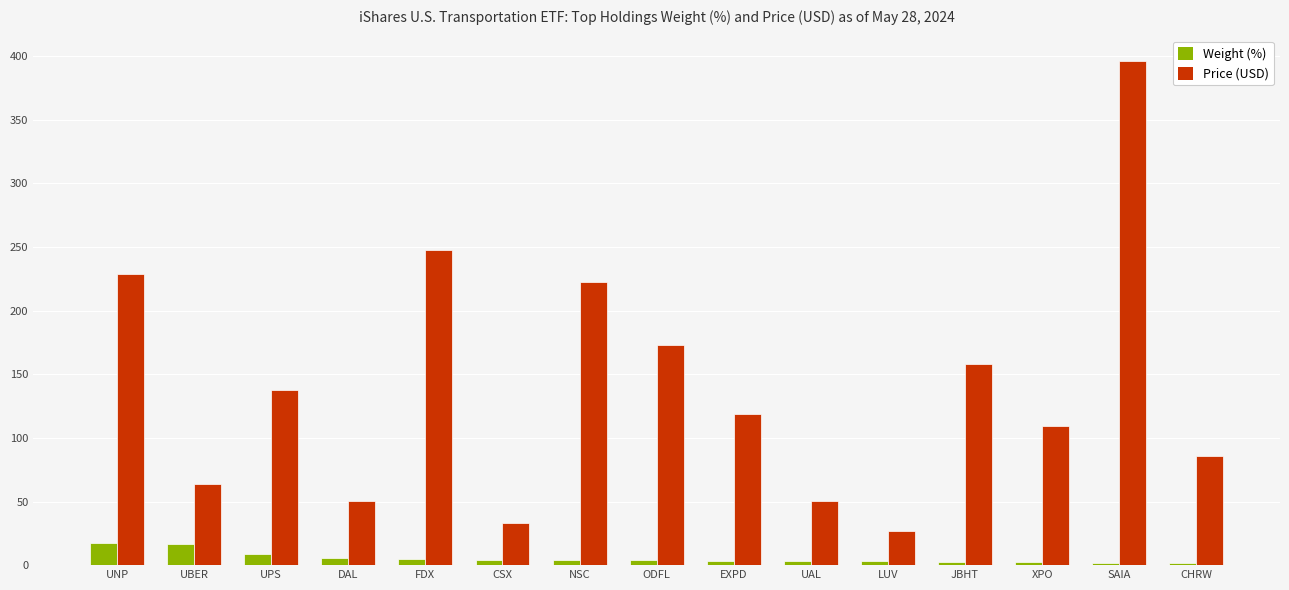

Is it true that Price (USD) equals 241.8 at ODFL?

False